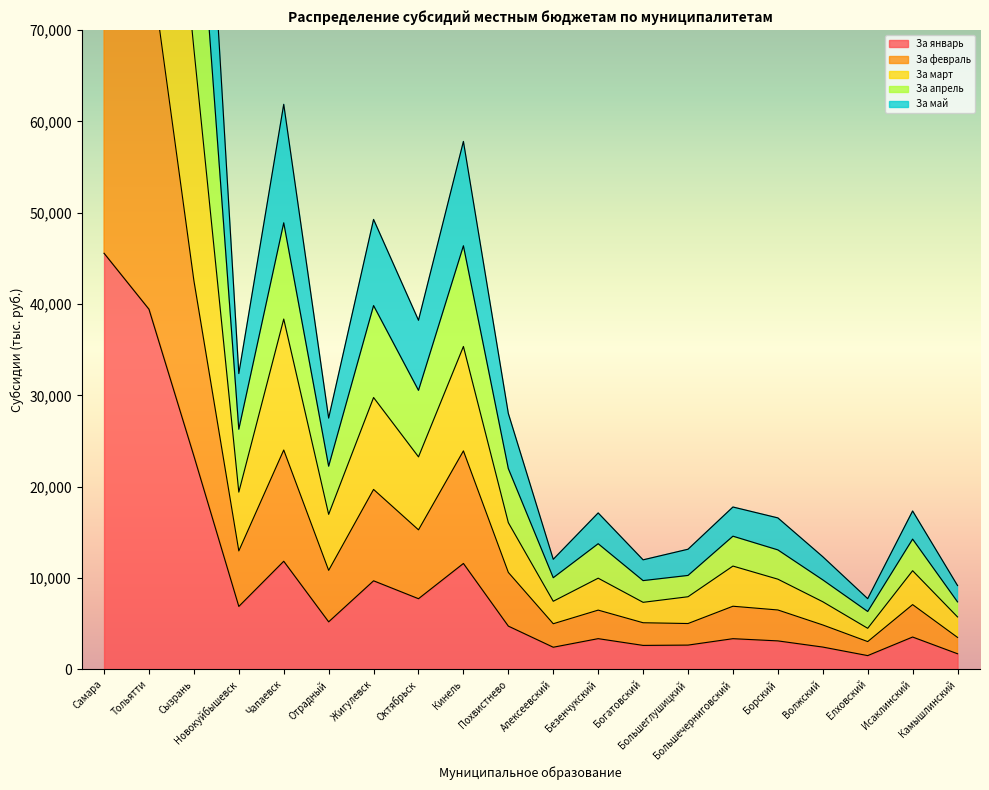

True or false: За март has a value of 13832.6 at Волжский.

False